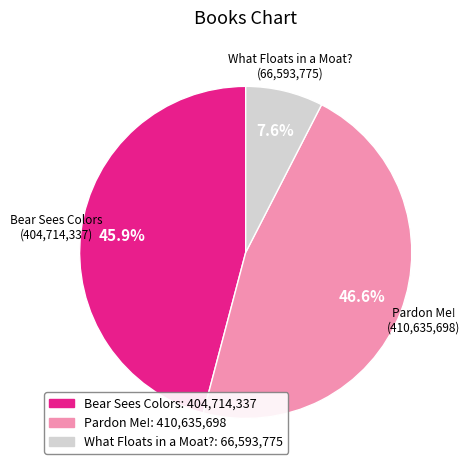

Does Bear Sees Colors represent more than half of the total?

No